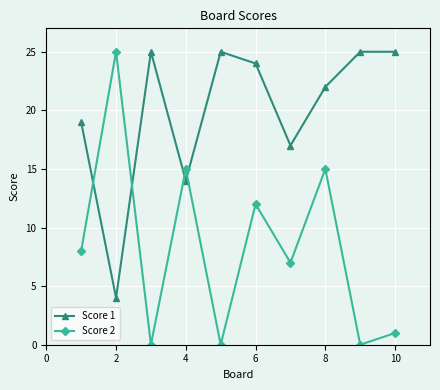

Reading left to right, list all the values displayed in this chart.

Score 1: 19	4	25	14	25	24	17	22	25	25
Score 2: 8	25	0	15	0	12	7	15	0	1